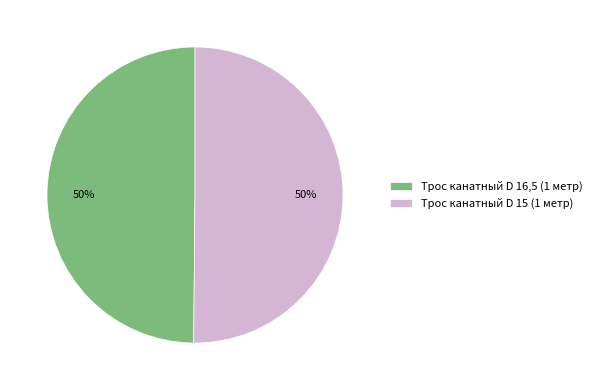

To the nearest percent, what percentage of the pie is Трос канатный D 15 (1 метр)?

50%